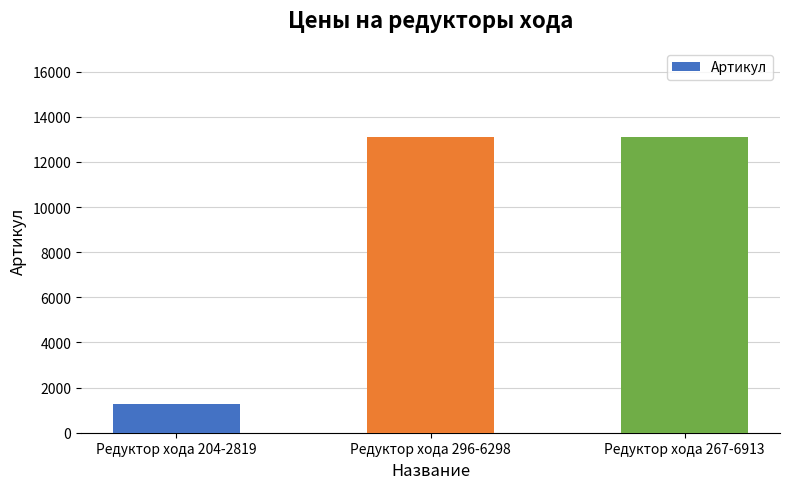

Which has a higher value, Редуктор хода 204-2819 or Редуктор хода 296-6298?

Редуктор хода 296-6298